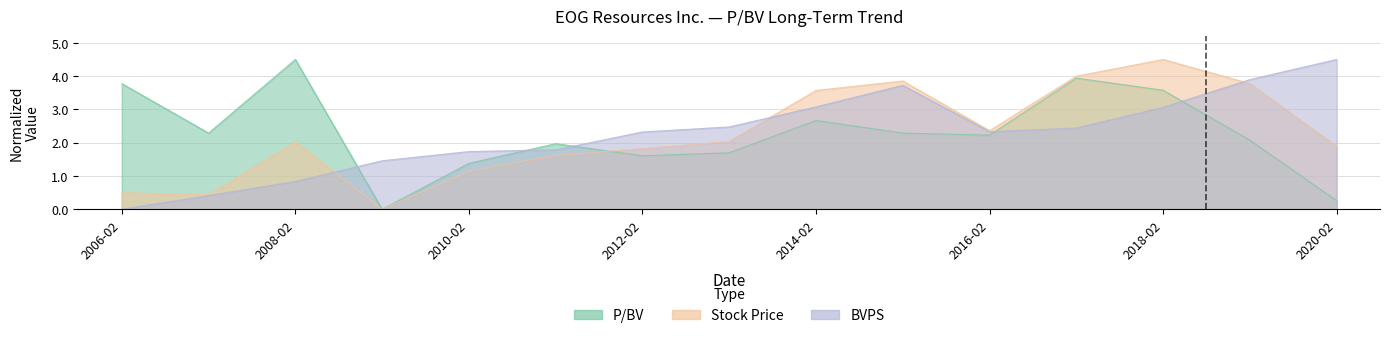

Does the chart have visible grid lines?

Yes